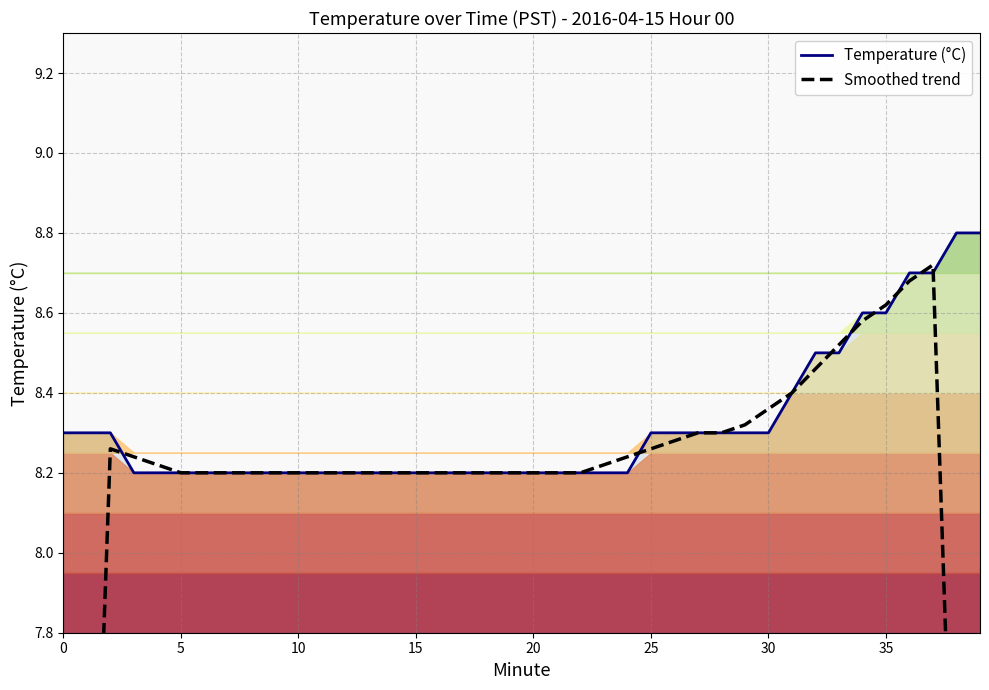

How many times do Smoothed trend and Temperature (°C) cross each other?

8